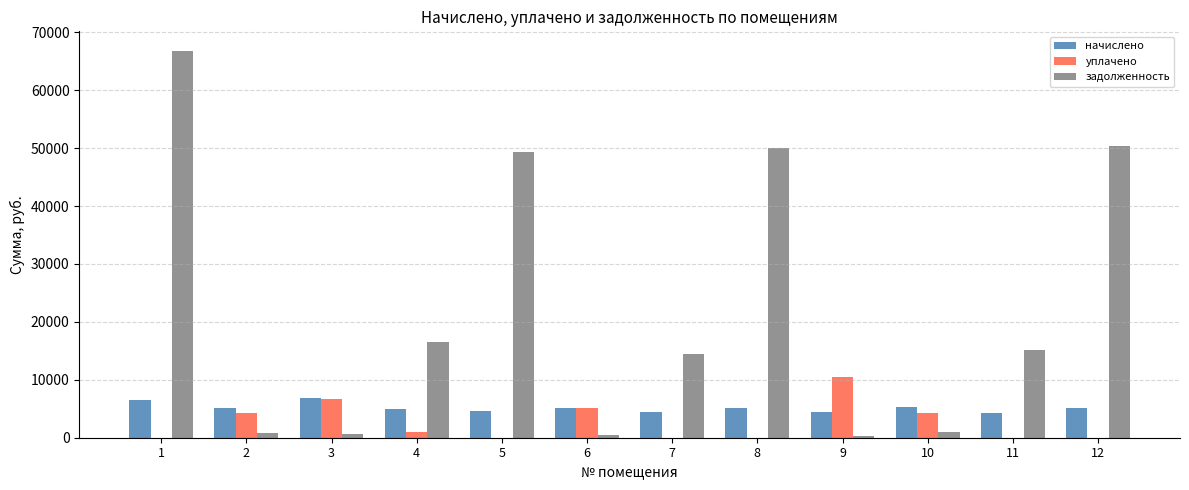

What is the maximum value shown in the chart?

66812.7